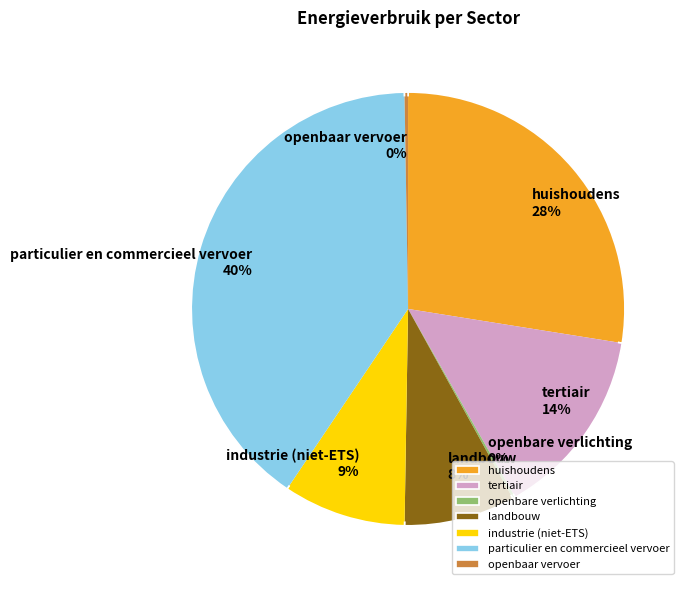

To the nearest percent, what is the difference between the tertiair and openbaar vervoer slice percentages?

14%